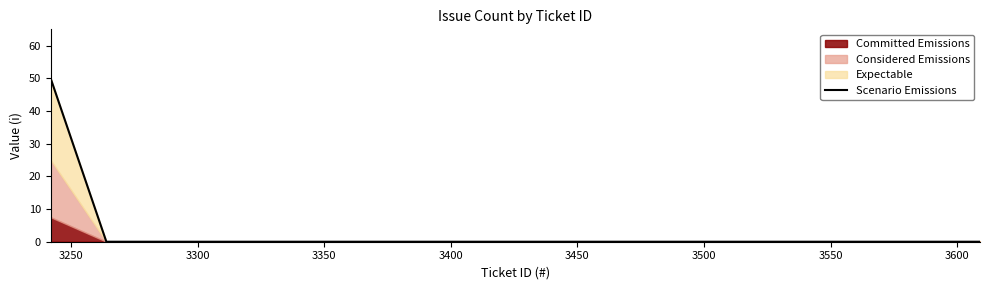

What is the greatest value displayed?

50